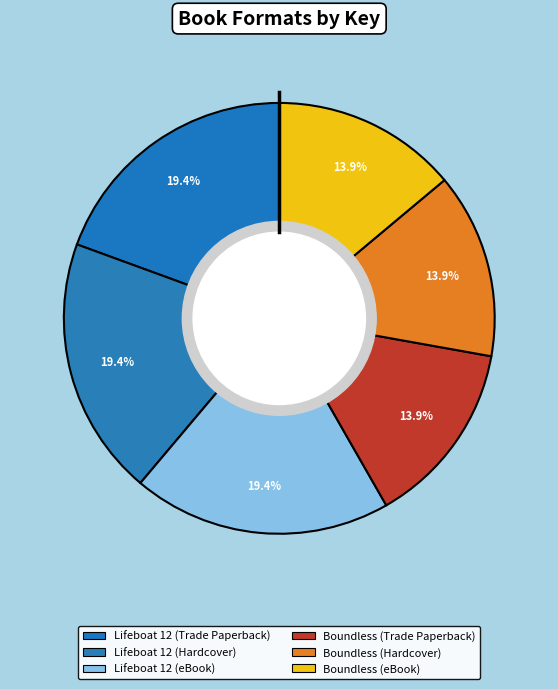

Does Lifeboat 12 (Hardcover) account for over 50% of the chart?

No